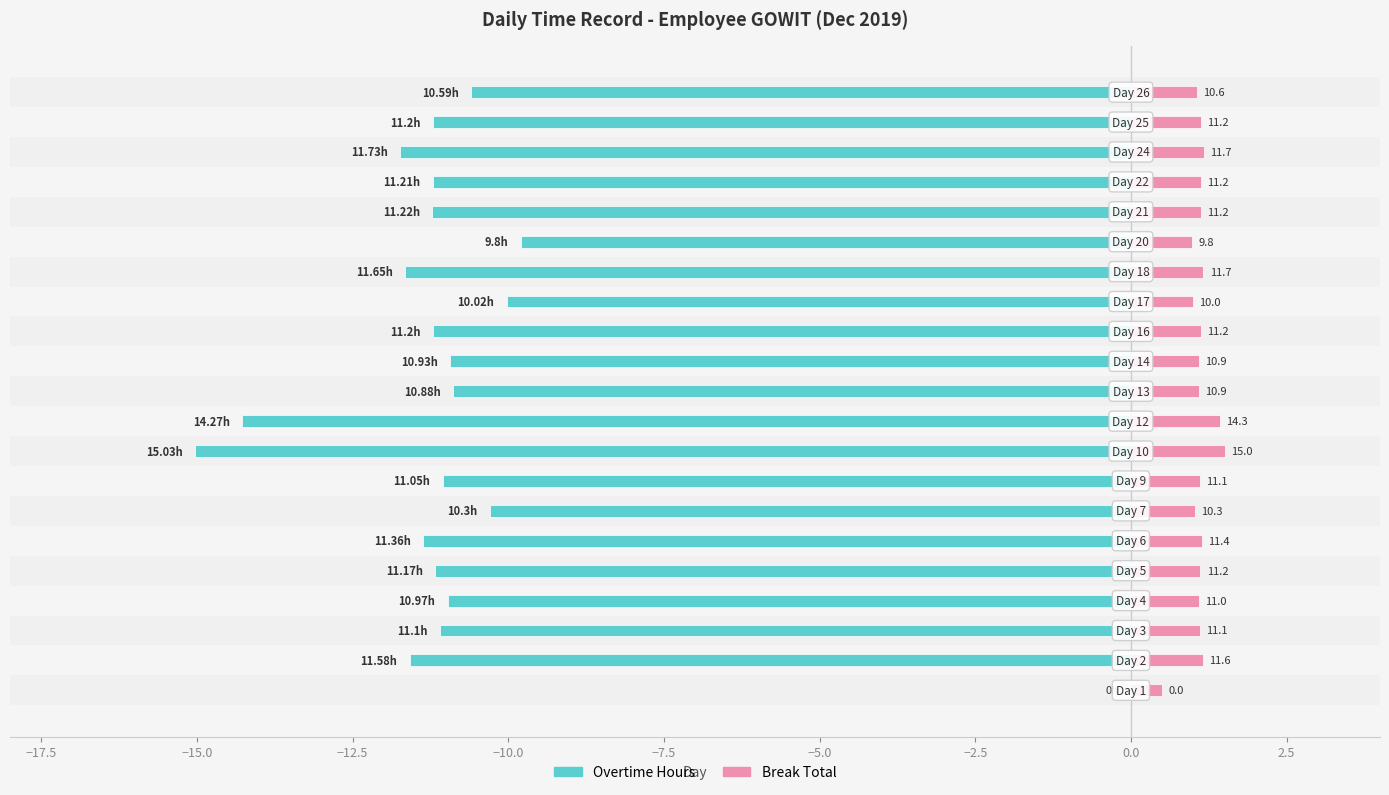

What is the sum of all Overtime Hours values?

-227.3